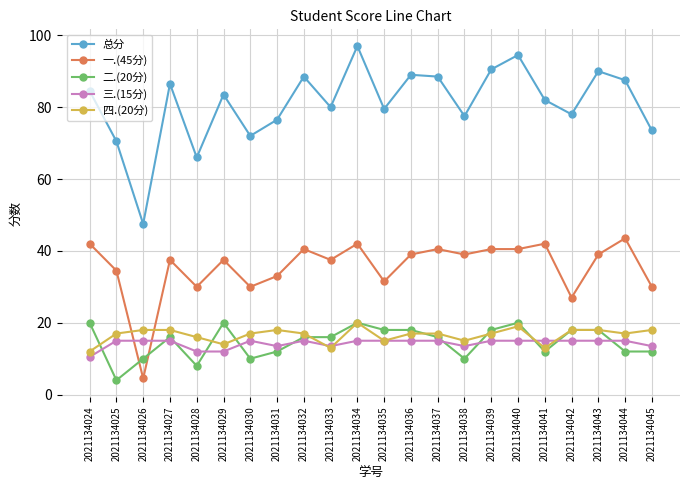

Reading left to right, what are all the values shown in this chart?

总分: 2021134024=84.5	2021134025=70.5	2021134026=47.5	2021134027=86.5	2021134028=66.0	2021134029=83.5	2021134030=72.0	2021134031=76.5	2021134032=88.5	2021134033=80.0	2021134034=97.0	2021134035=79.5	2021134036=89.0	2021134037=88.5	2021134038=77.5	2021134039=90.5	2021134040=94.5	2021134041=82.0	2021134042=78.0	2021134043=90.0	2021134044=87.5	2021134045=73.5
一.(45分): 2021134024=42.0	2021134025=34.5	2021134026=4.5	2021134027=37.5	2021134028=30.0	2021134029=37.5	2021134030=30.0	2021134031=33.0	2021134032=40.5	2021134033=37.5	2021134034=42.0	2021134035=31.5	2021134036=39.0	2021134037=40.5	2021134038=39.0	2021134039=40.5	2021134040=40.5	2021134041=42.0	2021134042=27.0	2021134043=39.0	2021134044=43.5	2021134045=30.0
二.(20分): 2021134024=20.0	2021134025=4.0	2021134026=10.0	2021134027=16.0	2021134028=8.0	2021134029=20.0	2021134030=10.0	2021134031=12.0	2021134032=16.0	2021134033=16.0	2021134034=20.0	2021134035=18.0	2021134036=18.0	2021134037=16.0	2021134038=10.0	2021134039=18.0	2021134040=20.0	2021134041=12.0	2021134042=18.0	2021134043=18.0	2021134044=12.0	2021134045=12.0
三.(15分): 2021134024=10.5	2021134025=15.0	2021134026=15.0	2021134027=15.0	2021134028=12.0	2021134029=12.0	2021134030=15.0	2021134031=13.5	2021134032=15.0	2021134033=13.5	2021134034=15.0	2021134035=15.0	2021134036=15.0	2021134037=15.0	2021134038=13.5	2021134039=15.0	2021134040=15.0	2021134041=15.0	2021134042=15.0	2021134043=15.0	2021134044=15.0	2021134045=13.5
四.(20分): 2021134024=12.0	2021134025=17.0	2021134026=18.0	2021134027=18.0	2021134028=16.0	2021134029=14.0	2021134030=17.0	2021134031=18.0	2021134032=17.0	2021134033=13.0	2021134034=20.0	2021134035=15.0	2021134036=17.0	2021134037=17.0	2021134038=15.0	2021134039=17.0	2021134040=19.0	2021134041=13.0	2021134042=18.0	2021134043=18.0	2021134044=17.0	2021134045=18.0